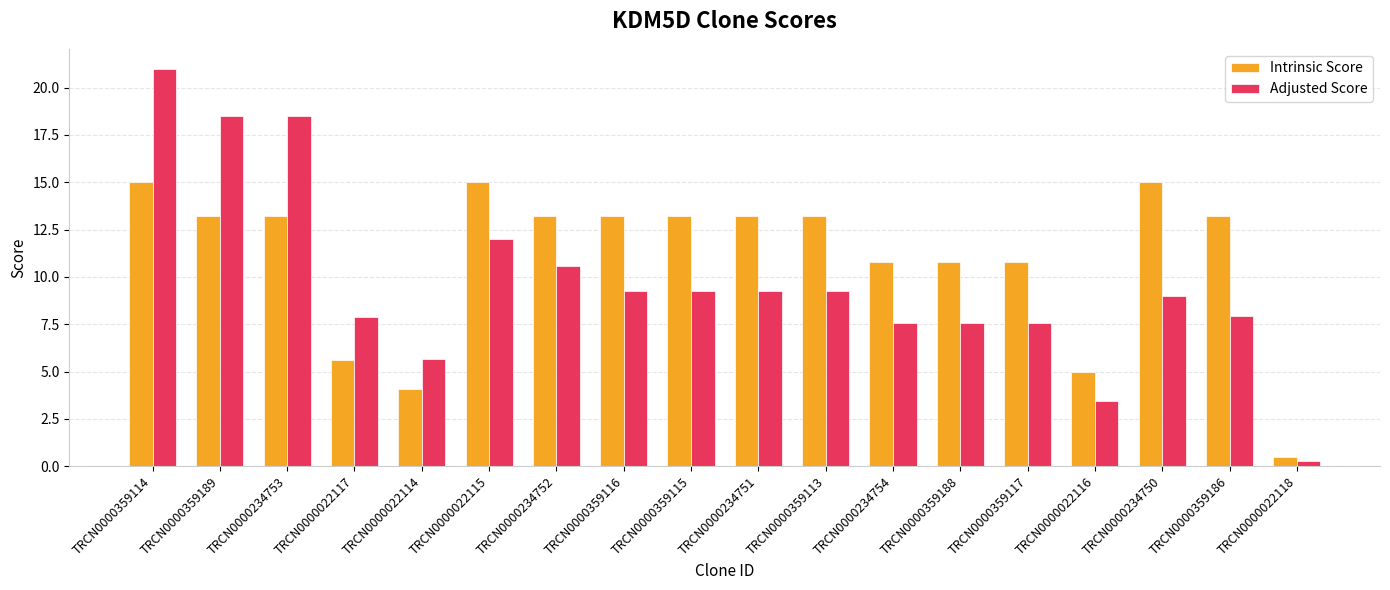

True or false: Intrinsic Score has a value of 10.8 at TRCN0000359188.

True